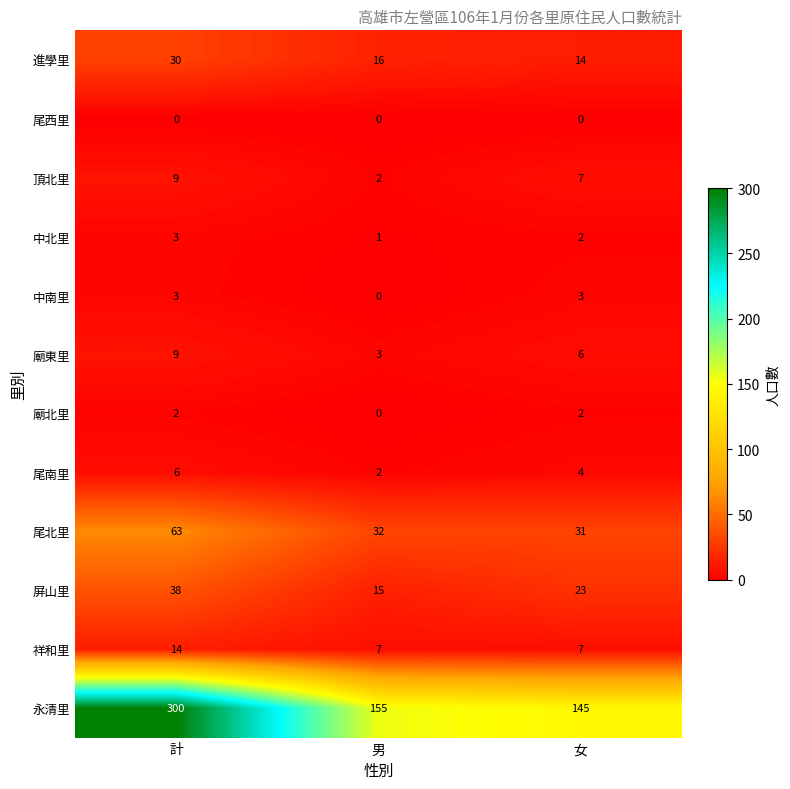

What is the difference between the maximum and minimum values in the 尾北里 series?

32